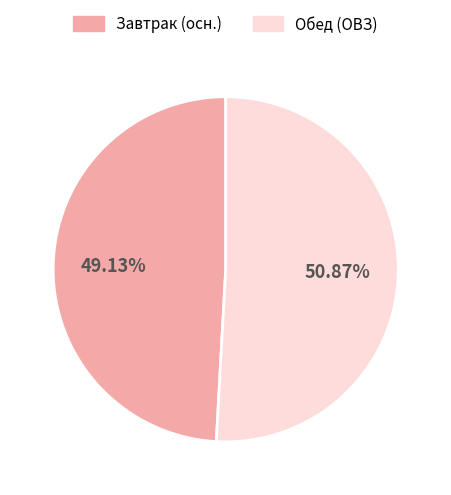

Does any single category account for the majority?

Yes